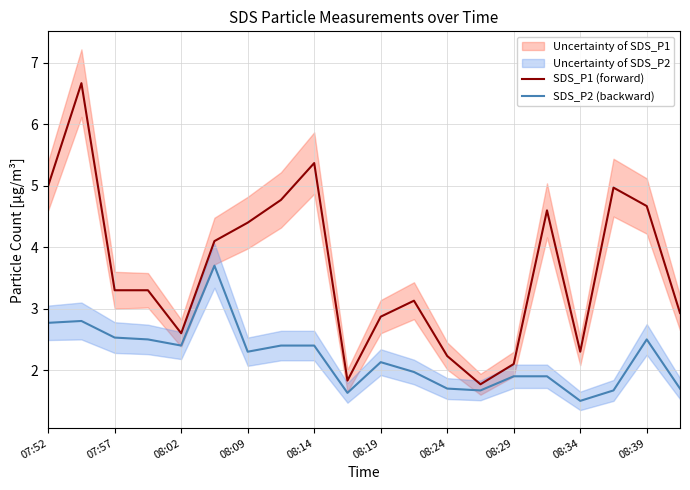

Which series has the largest total across all categories?

SDS_P1 (forward)